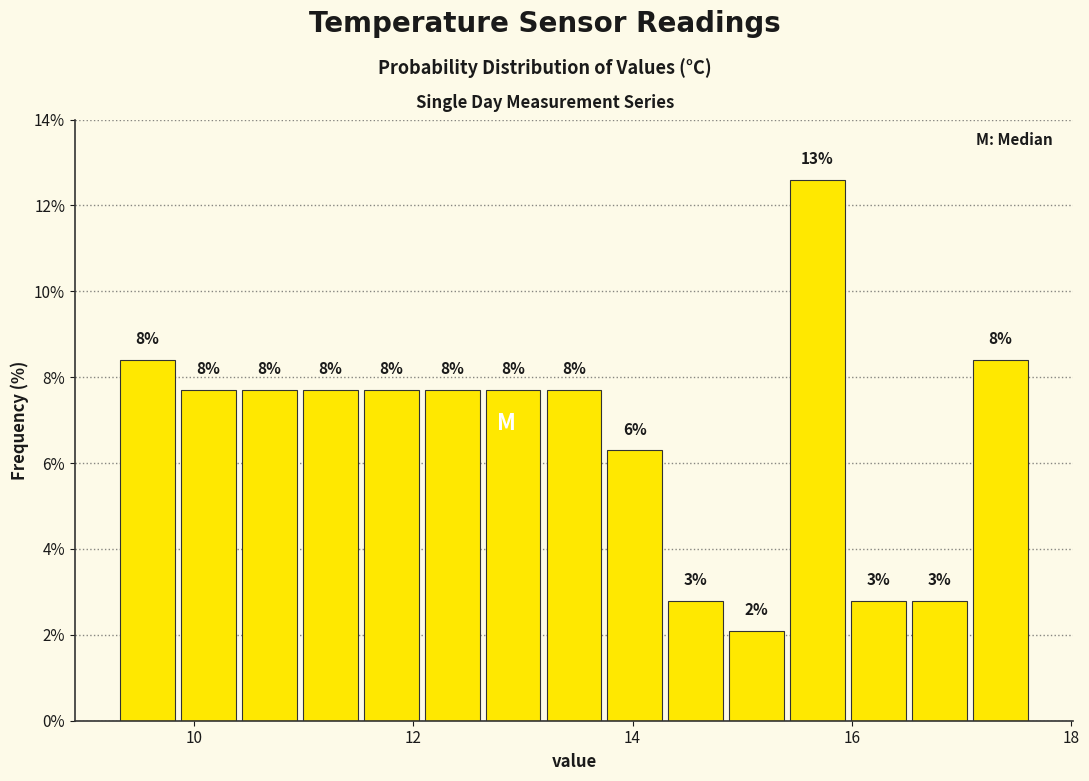

Around what value on the x-axis is the tallest bar? Give the approximate position of its centre, as read against the axis.

15.6